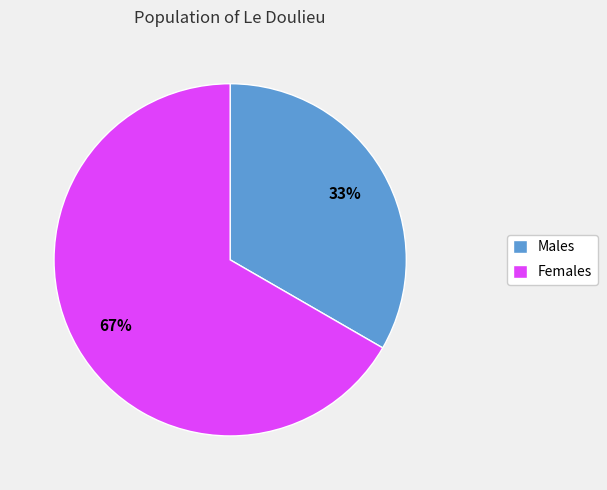

Is it true that Females is 67% of the pie?

True